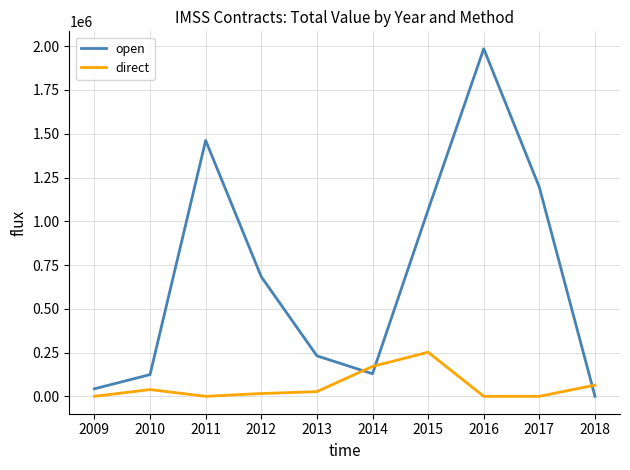

Between 2015 and 2018, which series saw the biggest shift?

open